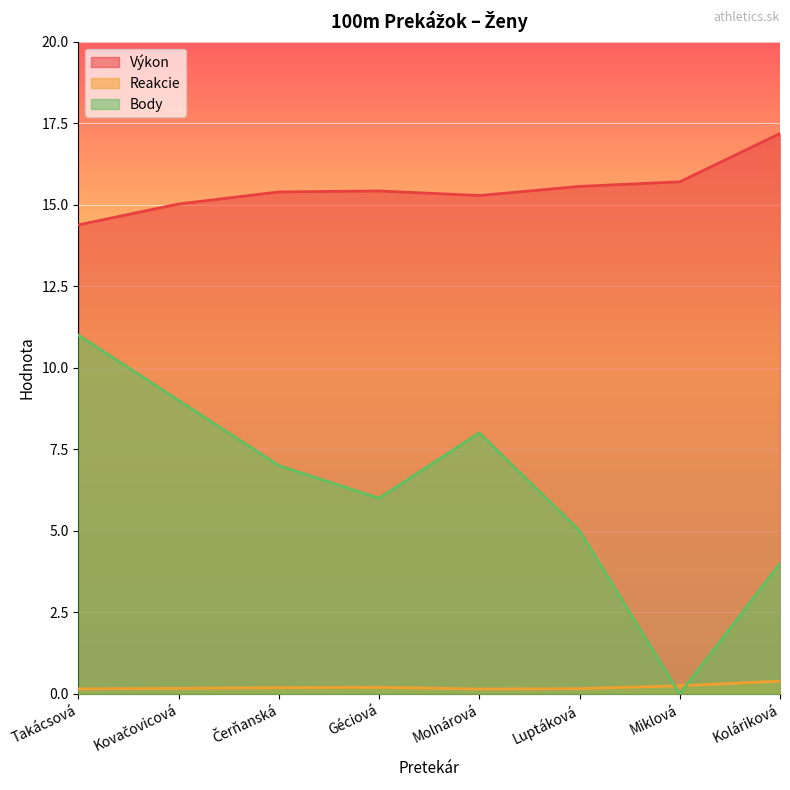

The value of Výkon at Molnárová is 6.3. True or false?

False